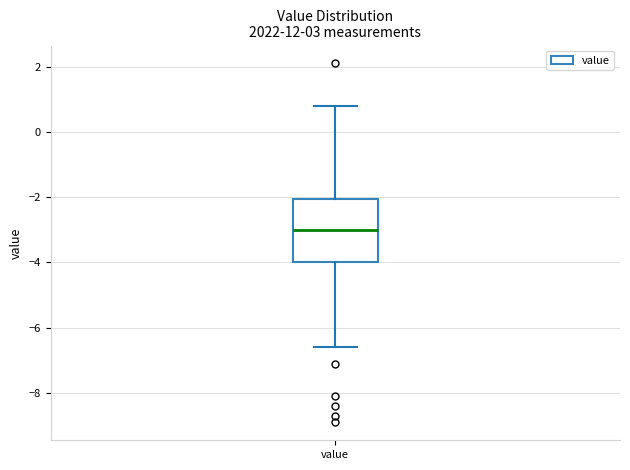

Transcribe this box plot: give where the median line is, the range the box spans, and where the two whiskers end, as read against the y-axis. The values are not printed on the chart, so give them approximately, as read against the axis.

median -3.0, box -4.0 to -2.0, whiskers -6.6 to 0.8